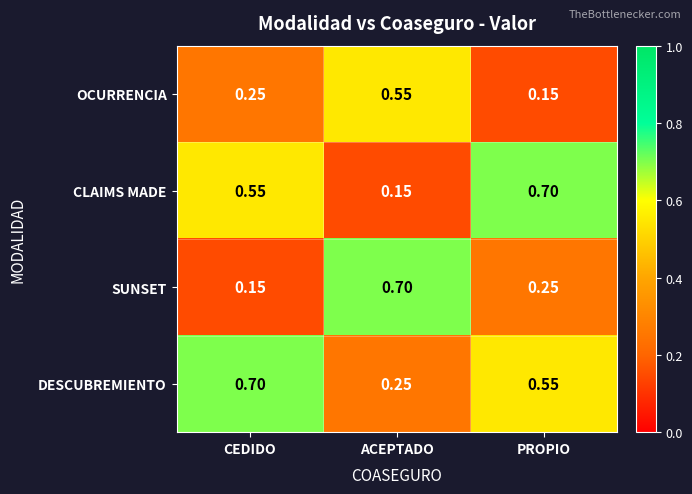

Is the value of CLAIMS MADE at ACEPTADO greater than the value of DESCUBREMIENTO at ACEPTADO?

No